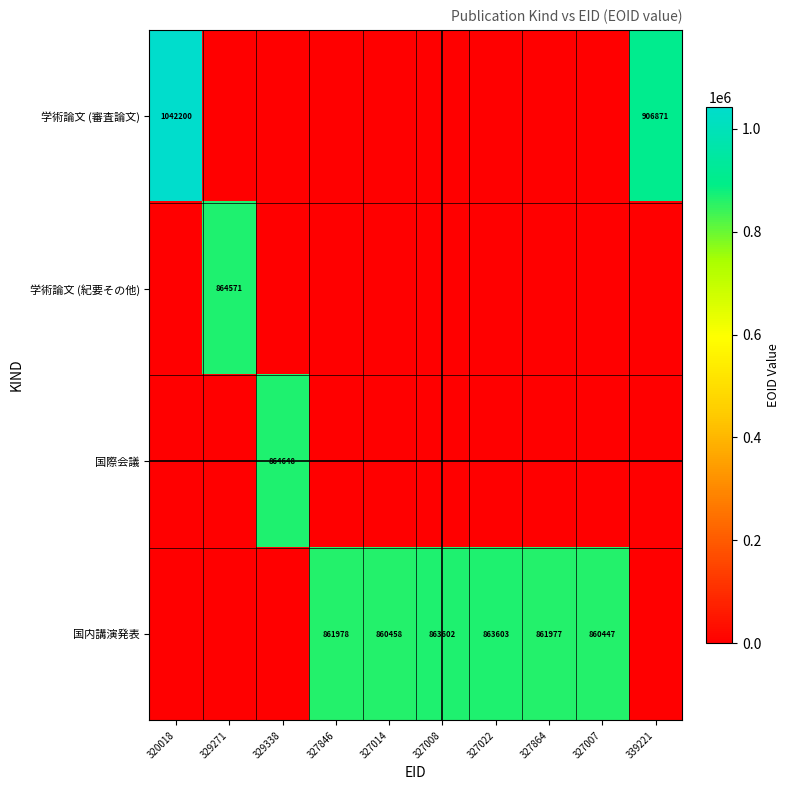

The value of 学術論文 (審査論文) at 320018 is 1042200. True or false?

True